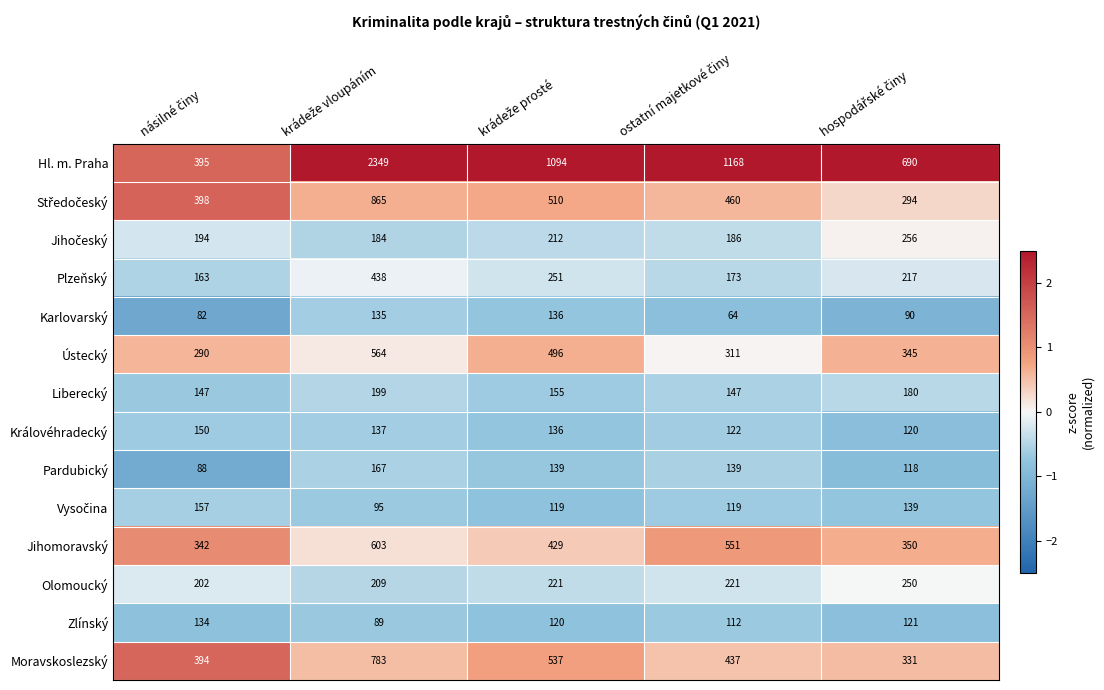

What is the difference between the maximum and minimum values in the Královéhradecký series?

30